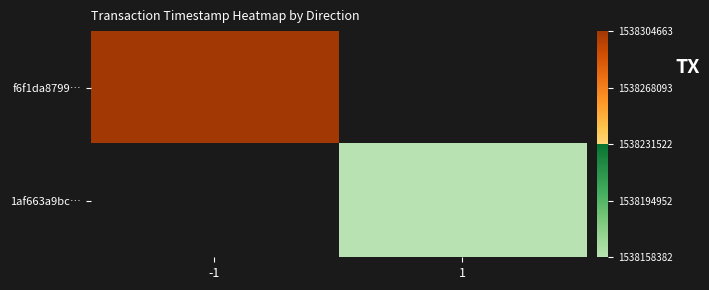

At which label is f6f1da8799… closest to 1538304663?

-1